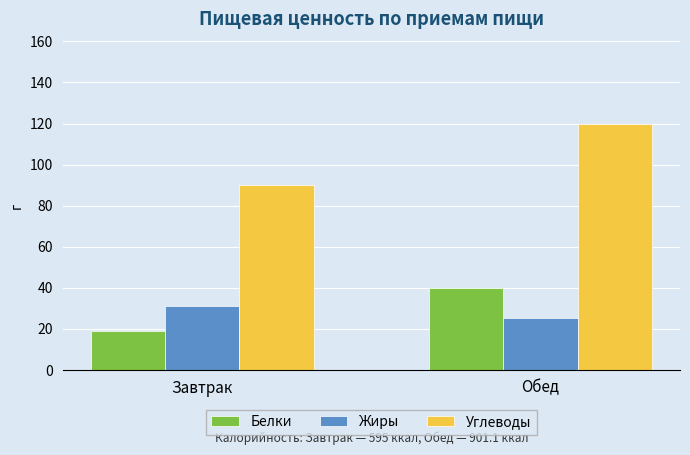

Rank the categories by Жиры value from highest to lowest.

Завтрак, Обед